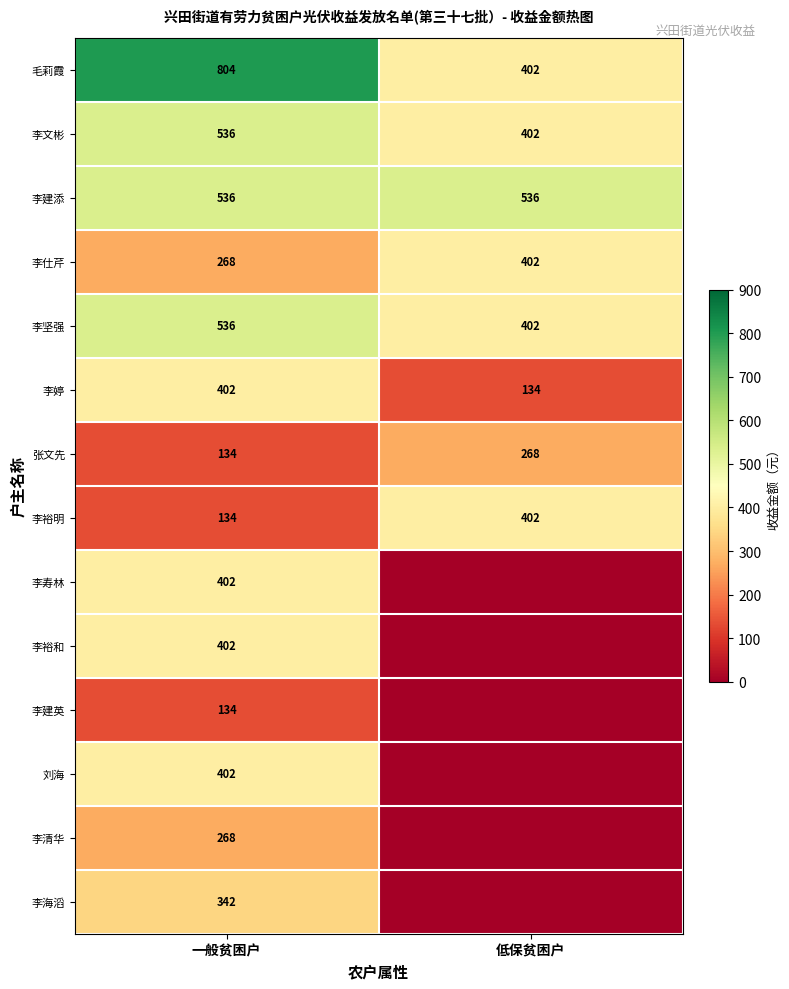

At which category is the sum across all series the highest?

一般贫困户